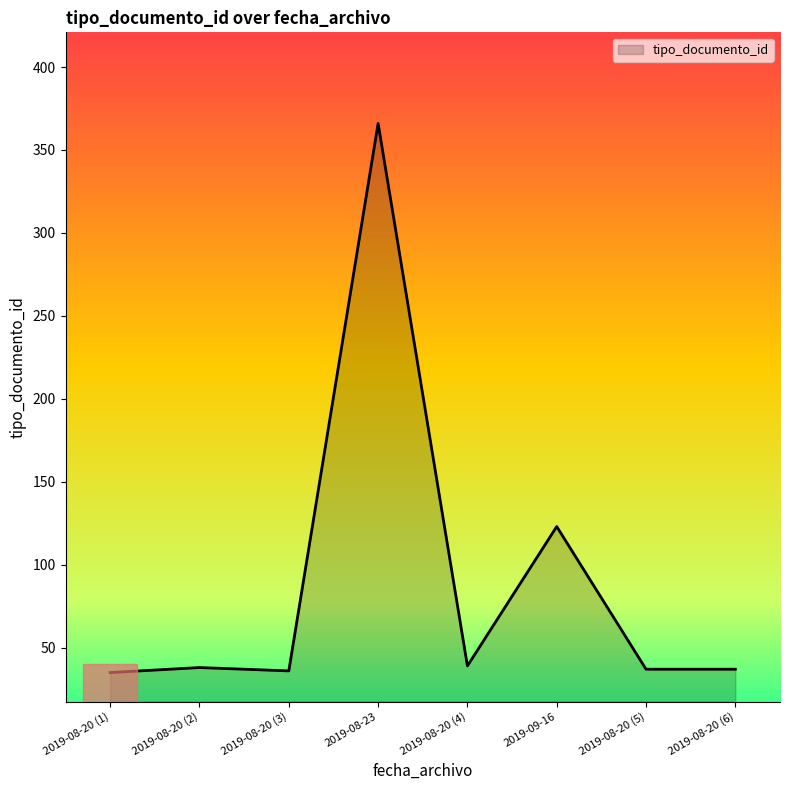

What is the minimum value shown in the chart?

35